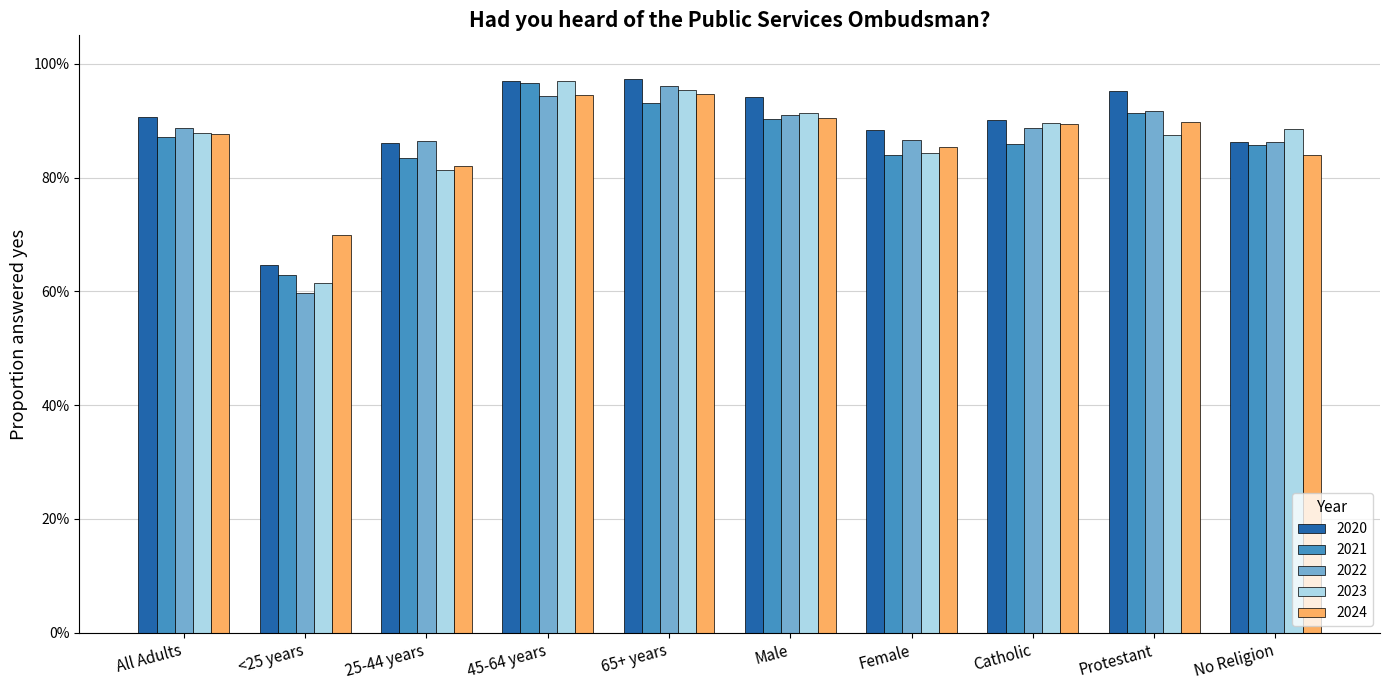

What are all the series names shown in the legend?

2020, 2021, 2022, 2023, 2024